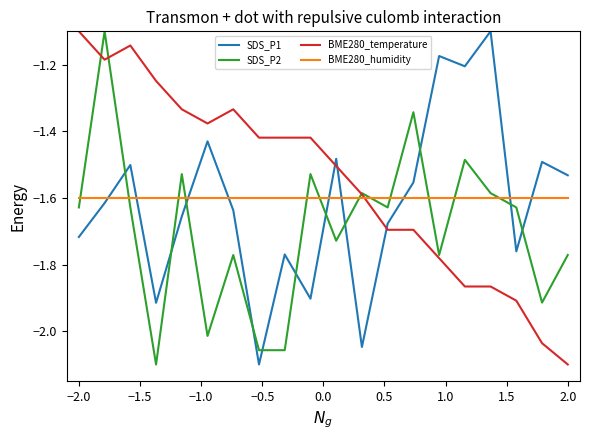

Which series has the largest total across all categories?

BME280_temperature